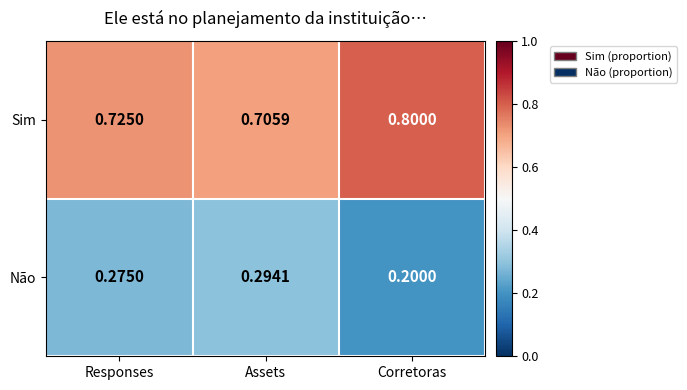

Which series has the largest total across all categories?

Sim